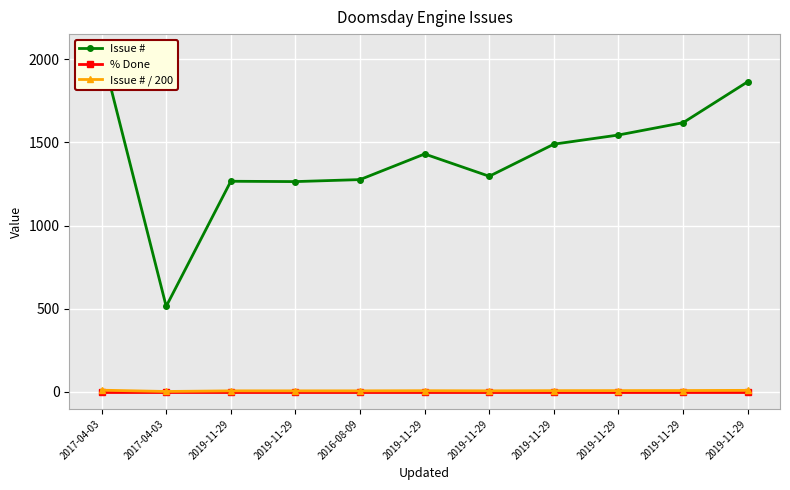

How many data points in Issue # / 200 are less than 7?

5